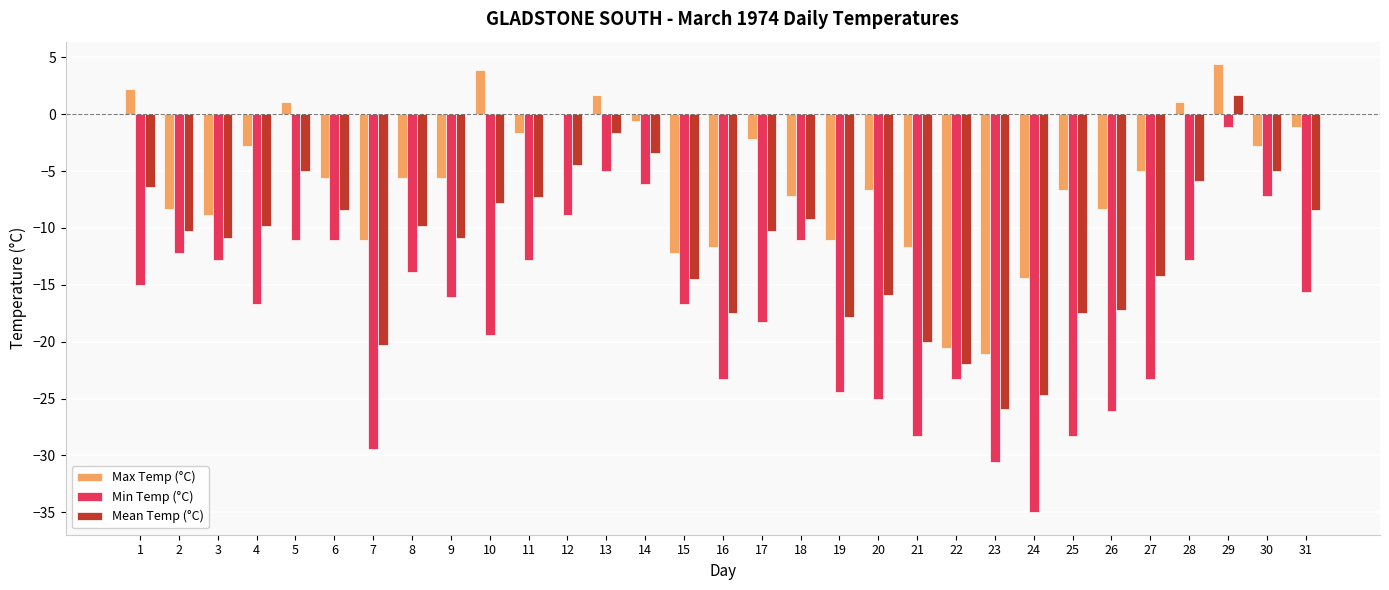

The value of Mean Temp (°C) at 14 is -5.8. True or false?

False